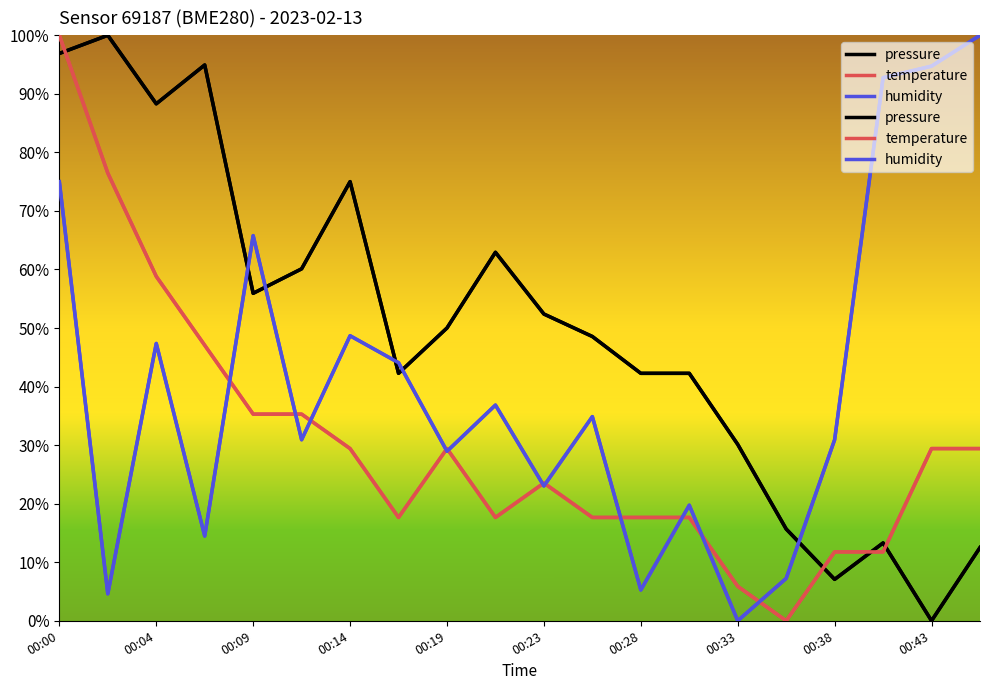

How many lines are shown in the chart?

3